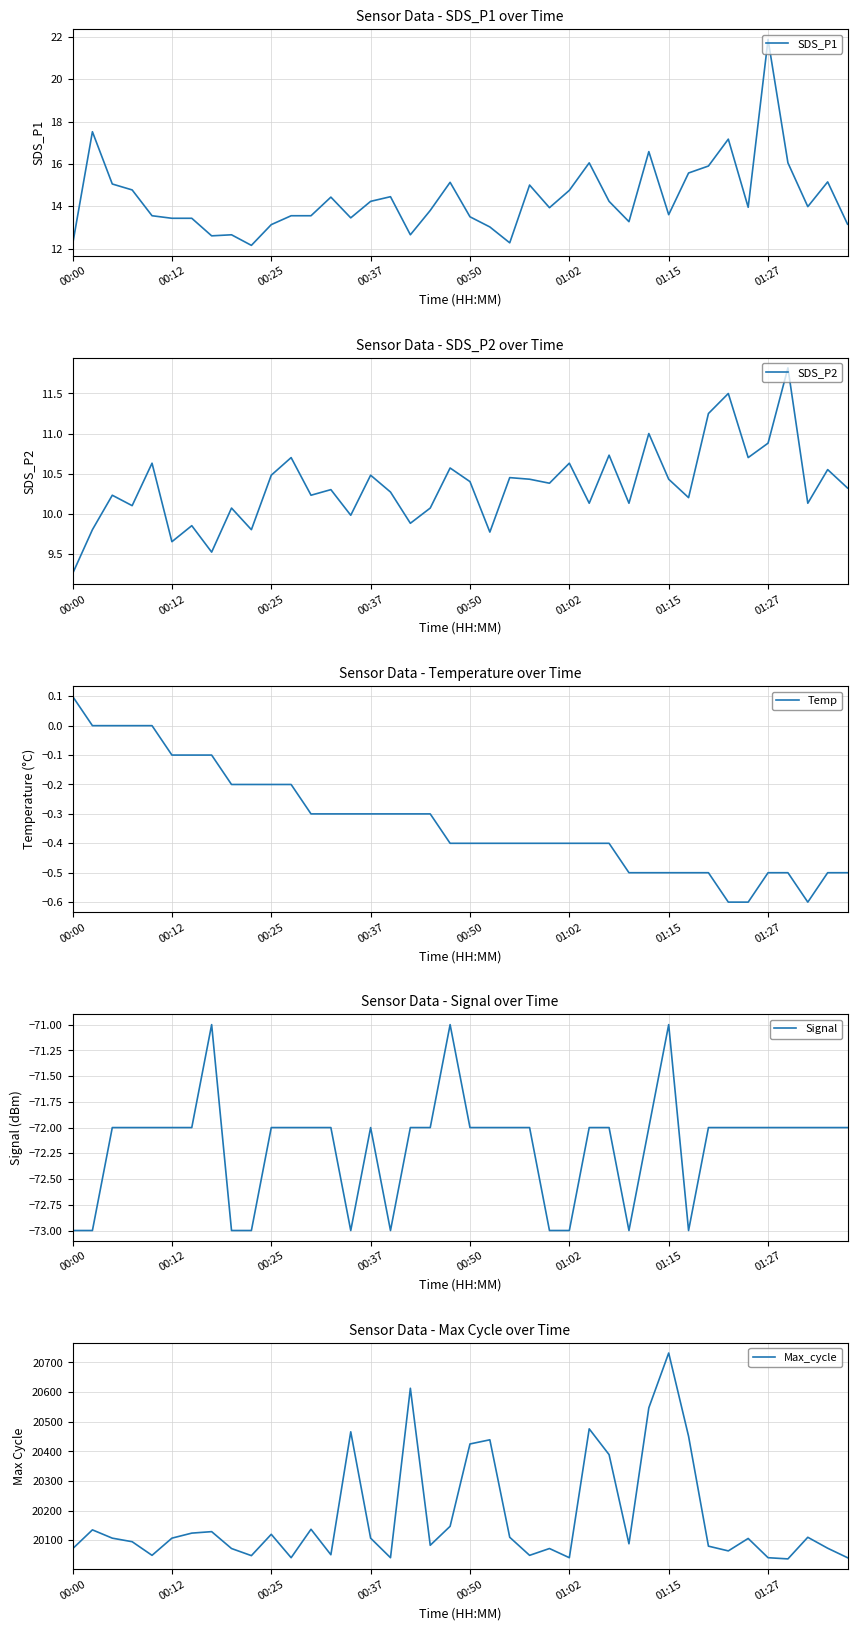

Is it true that SDS_P1 equals 21.9 at 01:27?

True